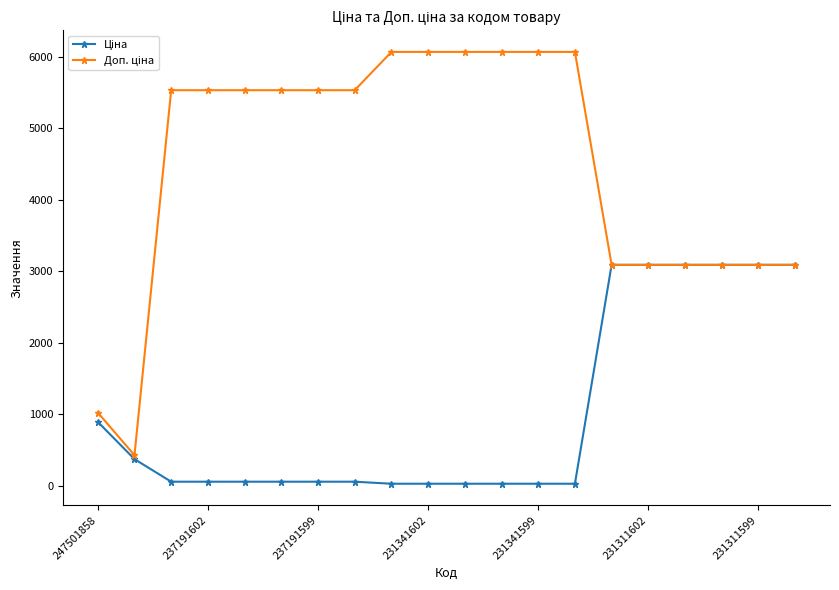

What is the maximum value shown in the chart?

6072.0